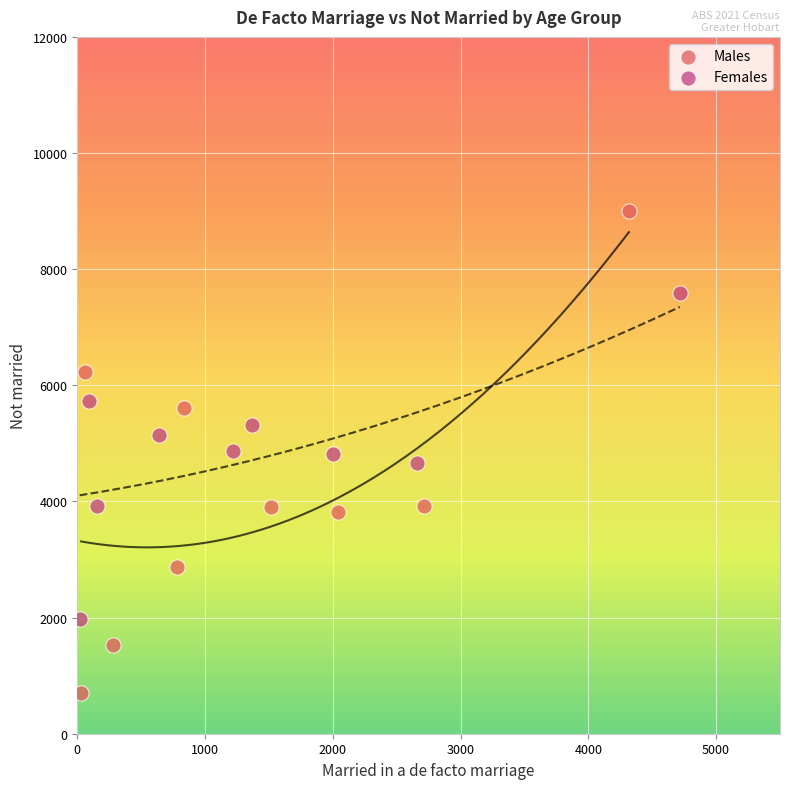

Which series reaches the maximum Y coordinate?

Males